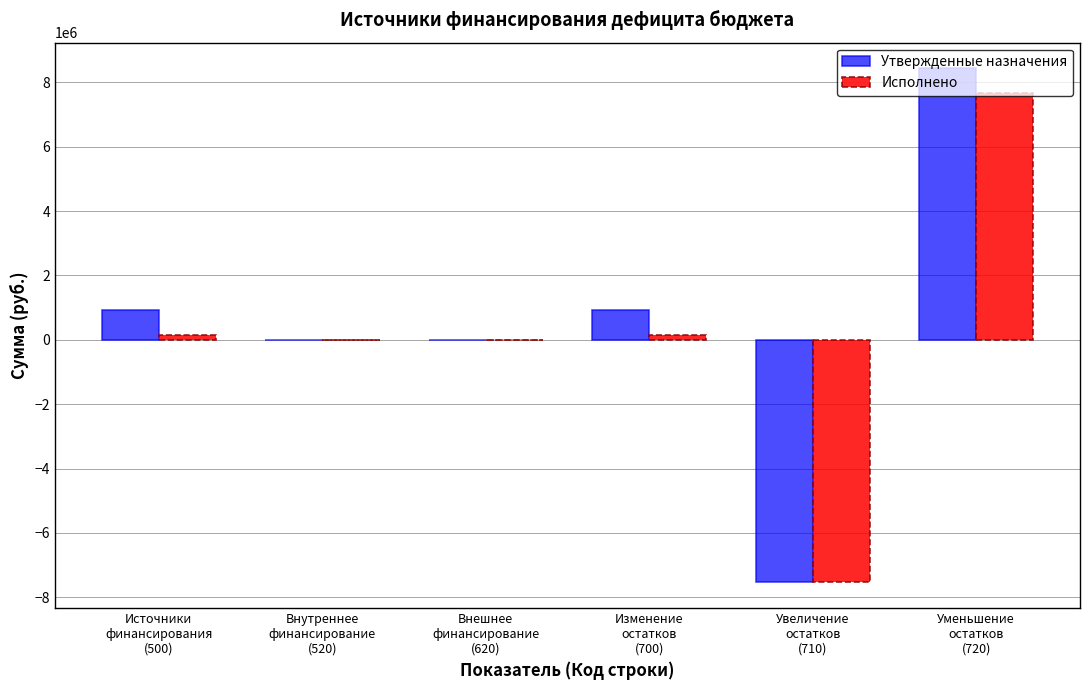

What is the highest value of the Утвержденные назначения series?

8436483.2